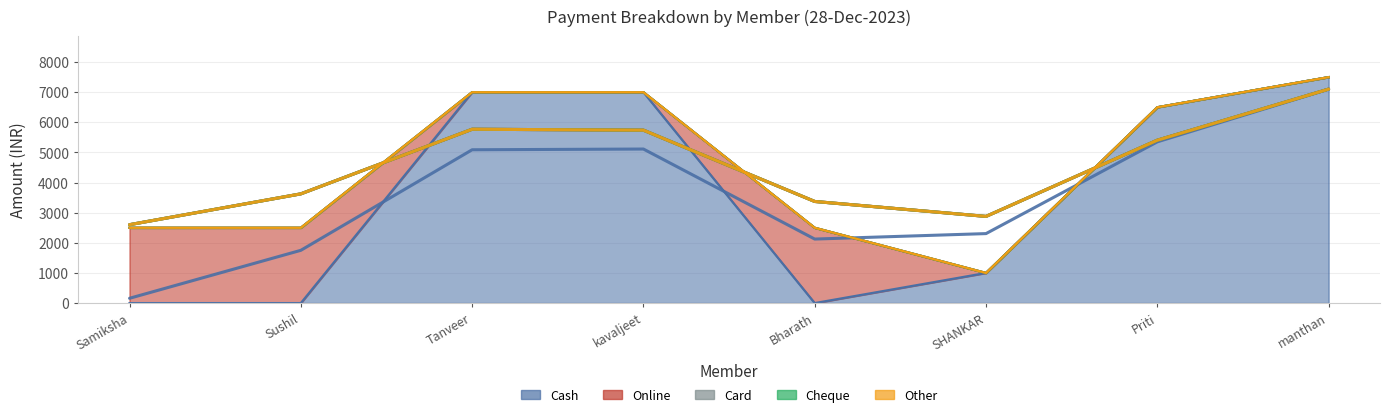

Which series has the widest spread of values?

Cash